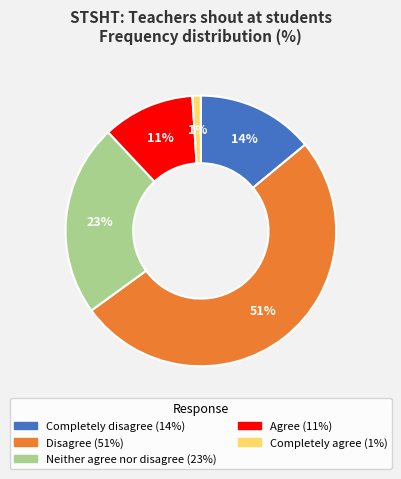

To the nearest percent, what is the average slice percentage?

20%